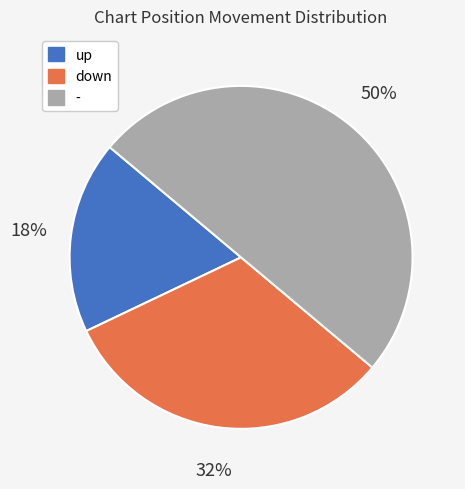

Approximately how many times larger is the value at up compared to down?

0.6